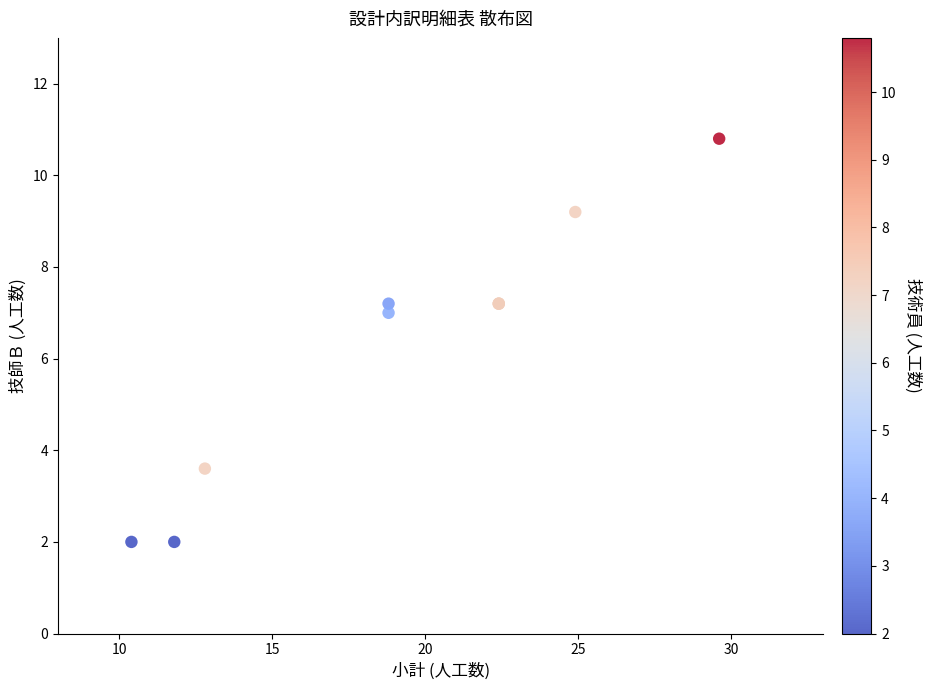

What Y value in the scatter plot is closest to 6?

7.0